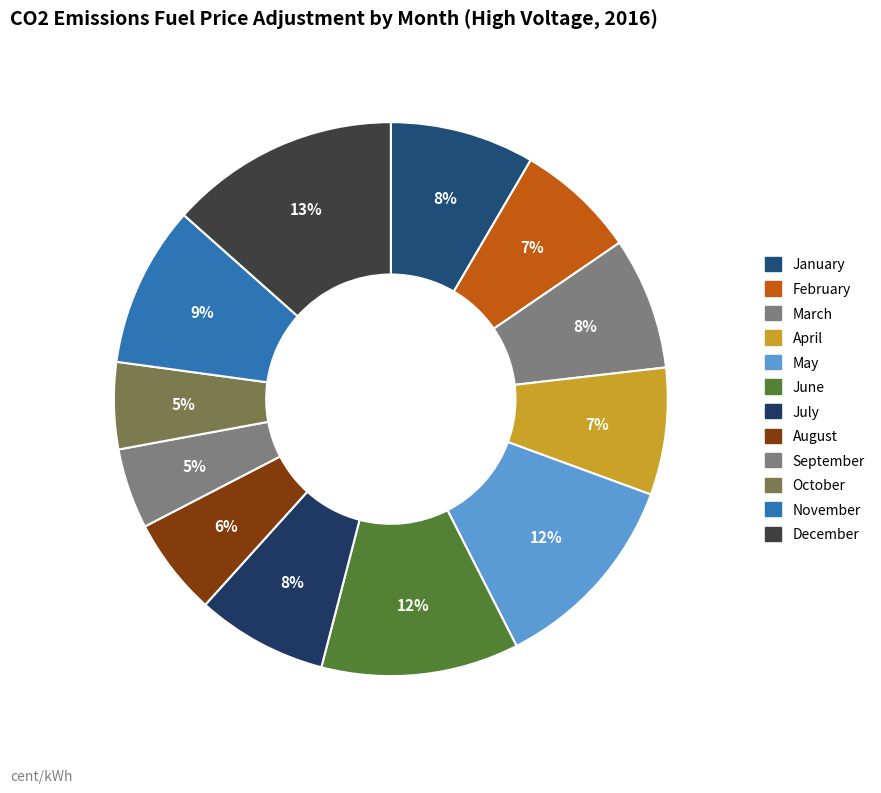

Is there any slice that represents more than half of the pie?

No